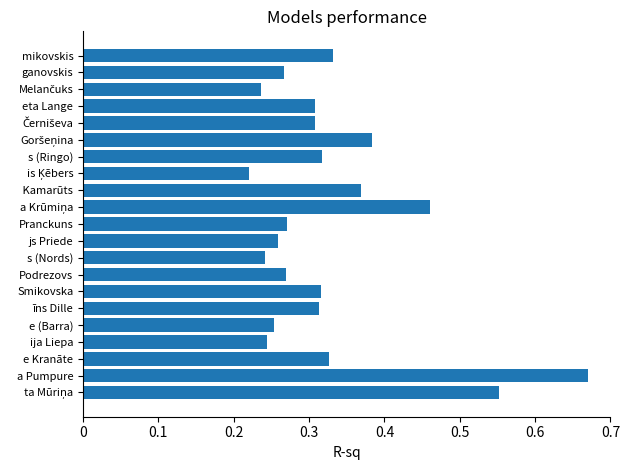

Which has a higher value, s (Nords) or īns Dille?

īns Dille